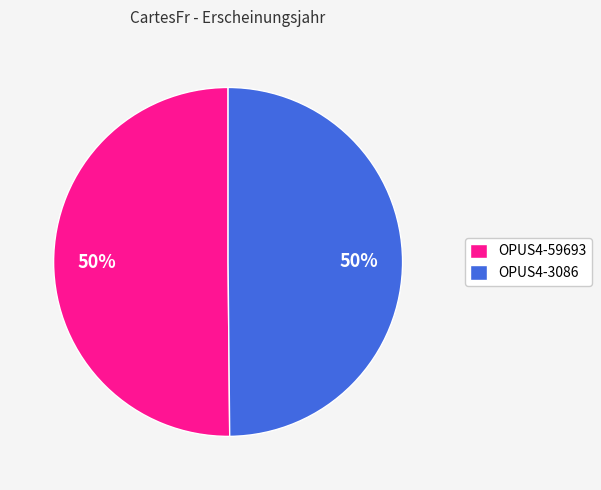

The OPUS4-59693 slice represents 40% of the pie. True or false?

False